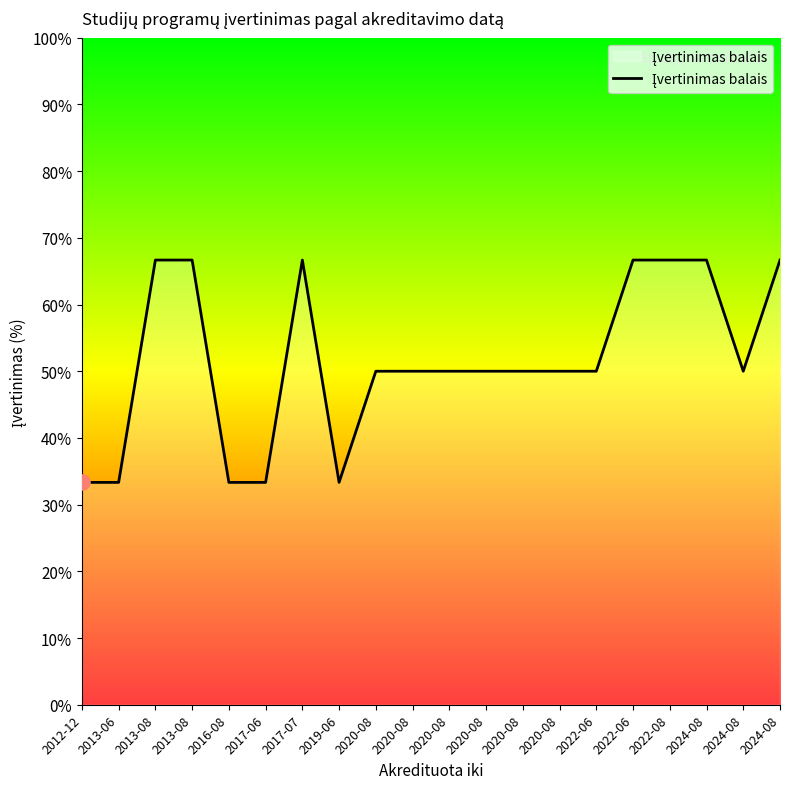

What is the change in value from 2019-06 to 2020-08?

+16.7